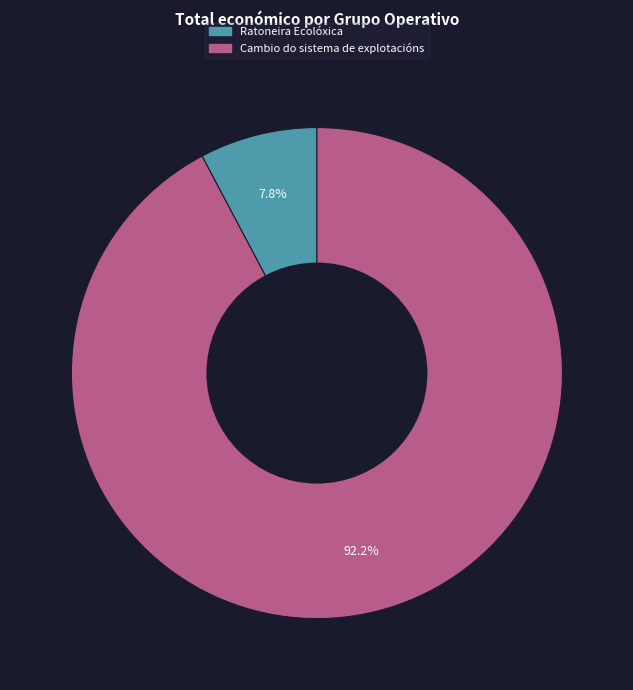

Which slice is the largest?

Cambio do sistema de explotacións